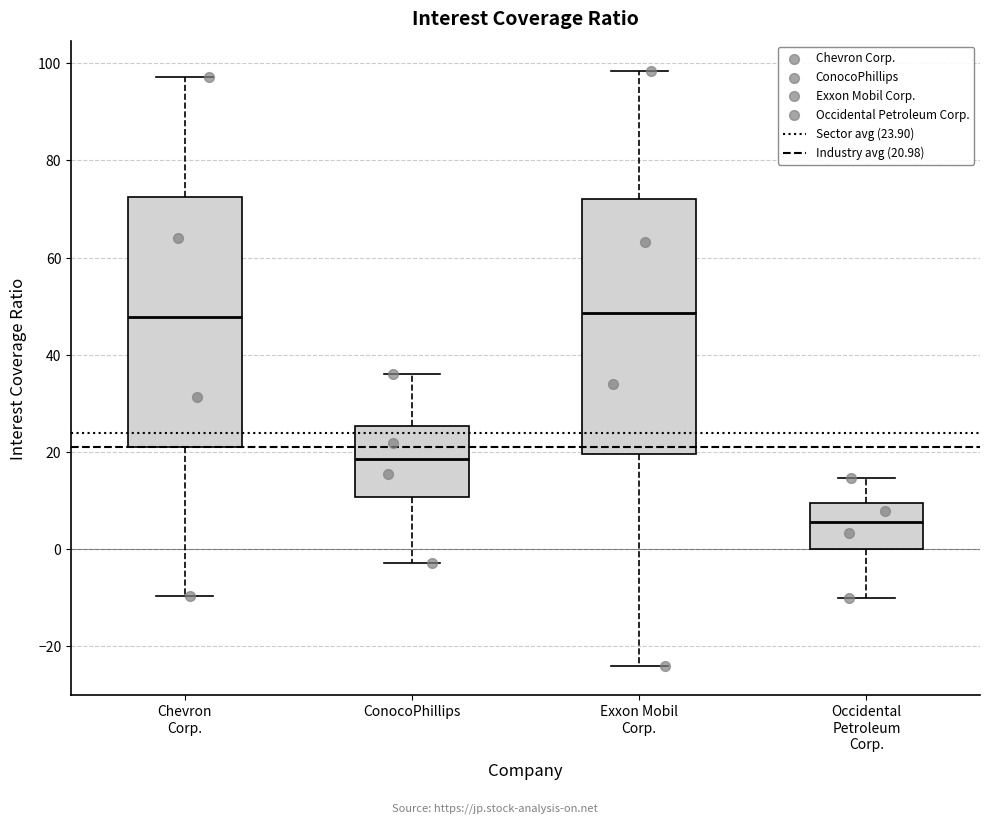

Which box has the lowest median line?

Occidental Petroleum Corp.